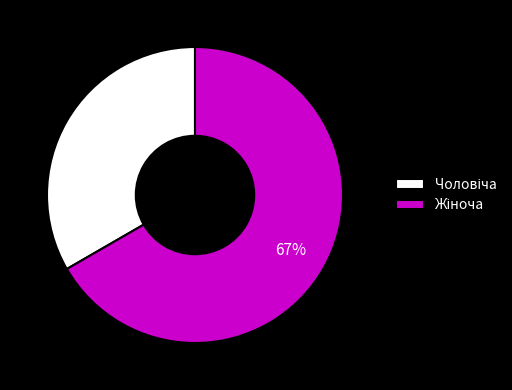

To the nearest percent, what is the average slice percentage?

50%